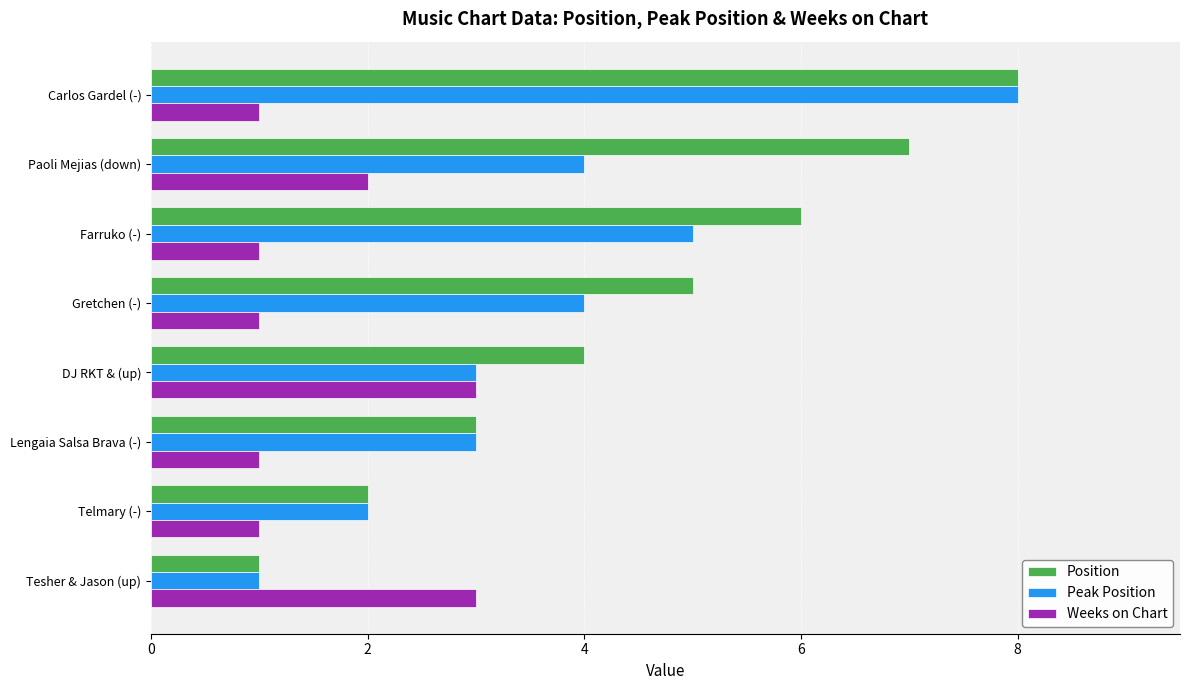

Rank the categories by Position value from highest to lowest.

Carlos Gardel (-), Paoli Mejias (down), Farruko (-), Gretchen (-), DJ RKT & (up), Lengaia Salsa Brava (-), Telmary (-), Tesher & Jason (up)